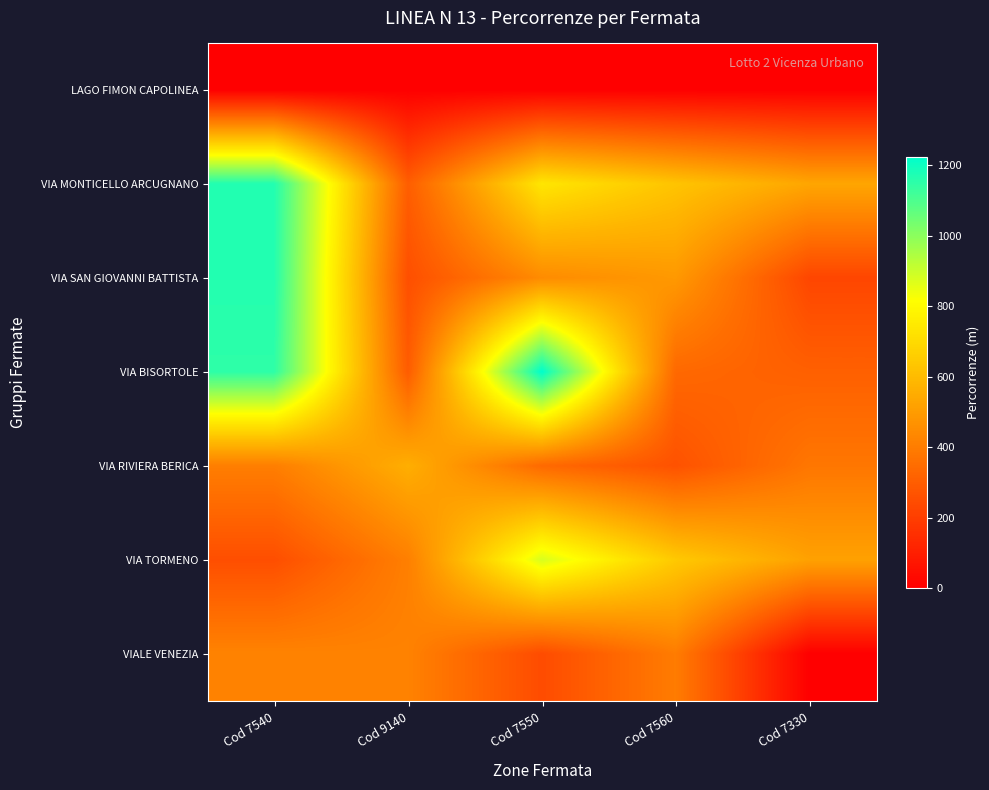

Count the number of categories in the chart.

5